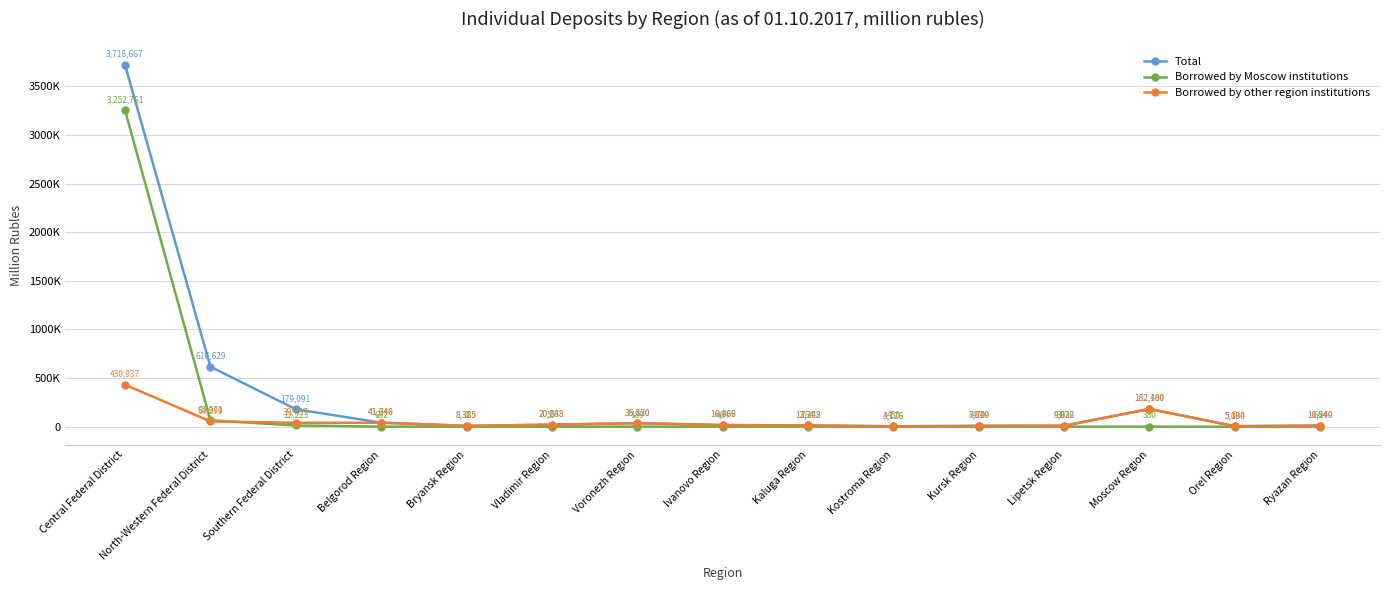

Between Kaluga Region and North-Western Federal District, which is larger?

North-Western Federal District